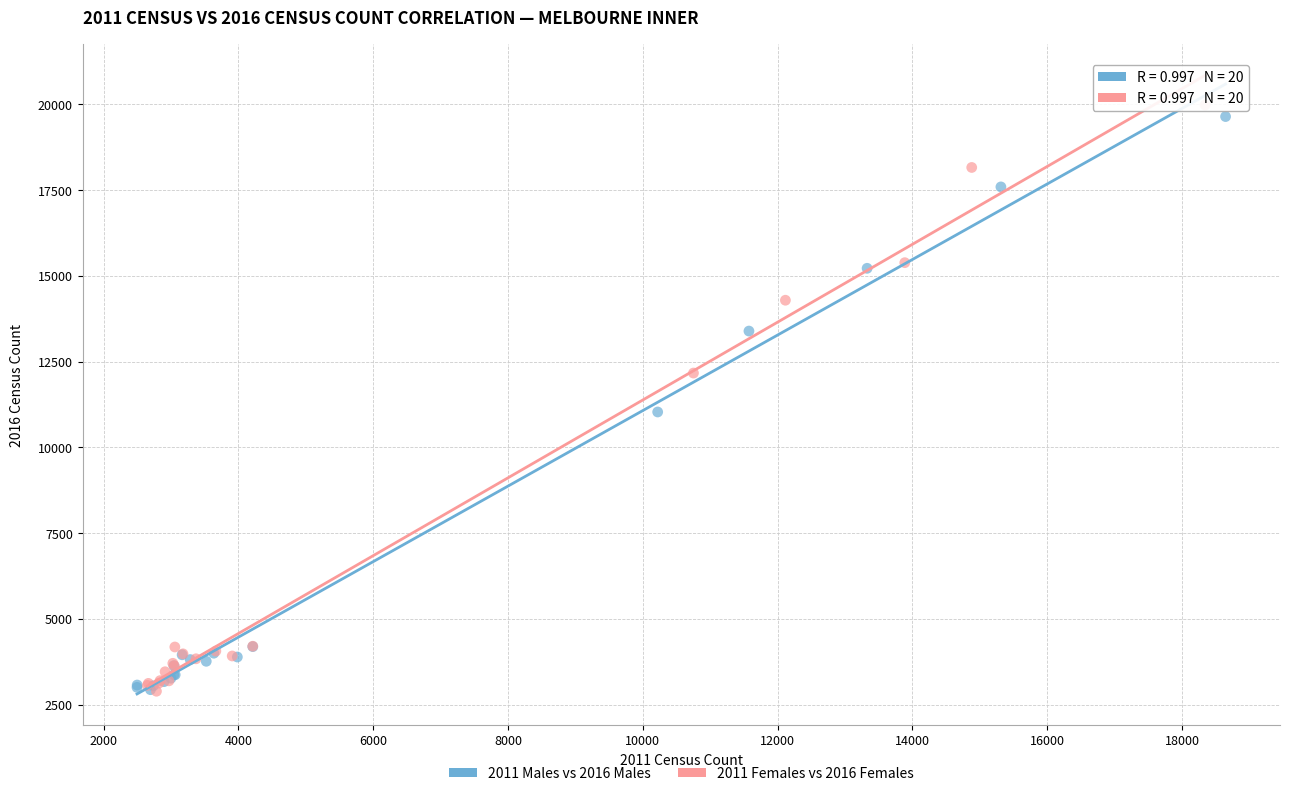

Which series has the widest spread of Y values?

2011 Females vs 2016 Females